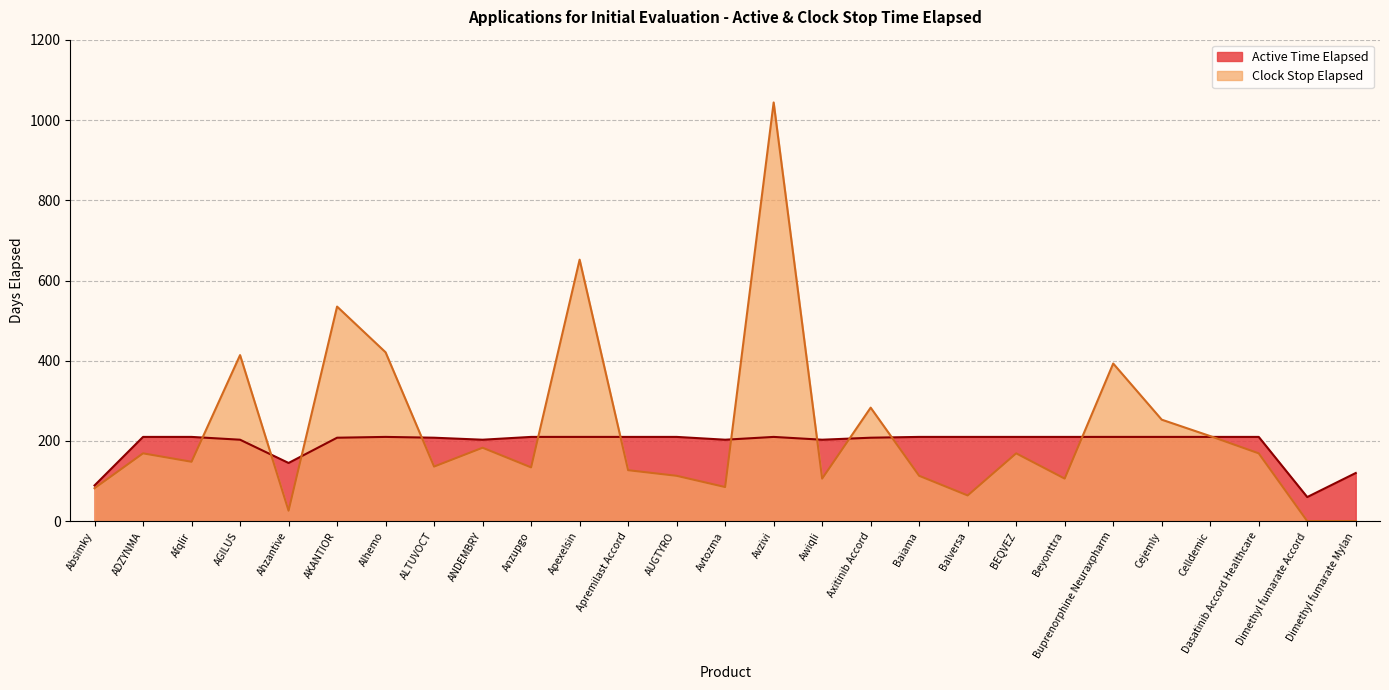

What is the sum of the Clock Stop Elapsed values at Avtozma and Cejemly?

338